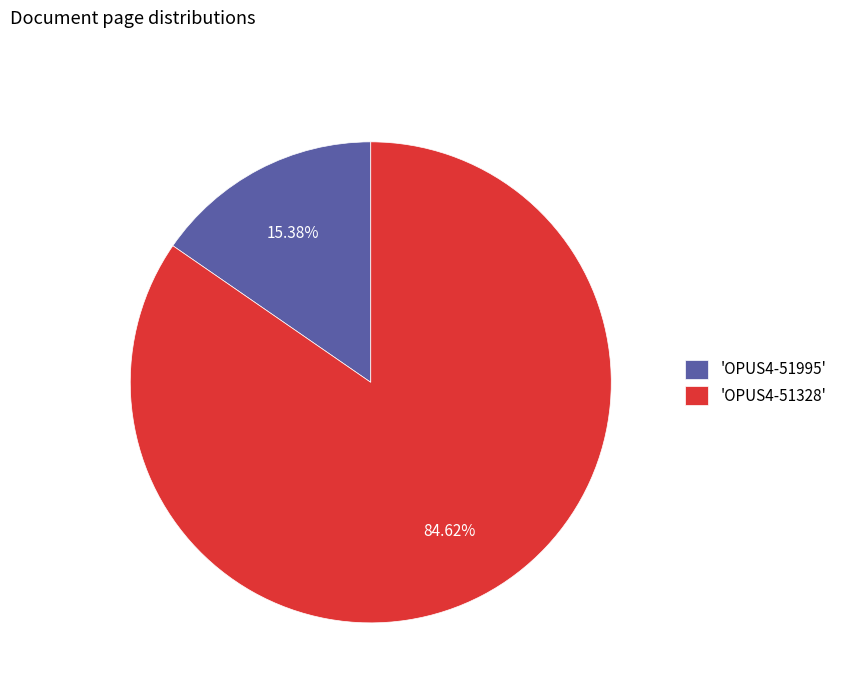

Is the sum of 'OPUS4-51328' and 'OPUS4-51995' greater than half?

Yes